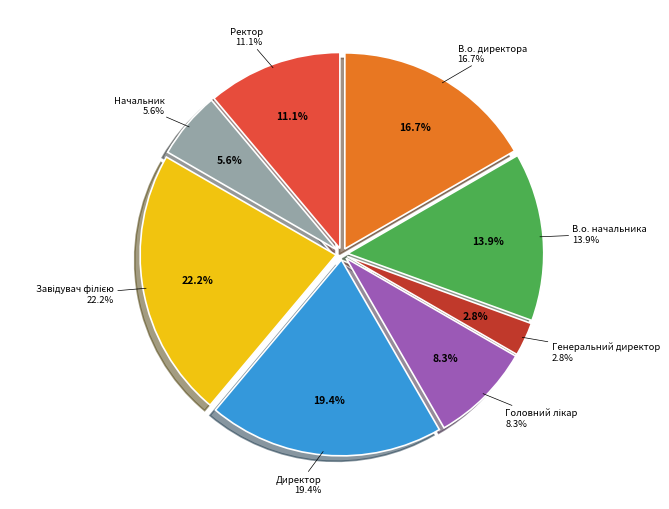

What is the total percentage of Ректор and Генеральний директор?

13.9%